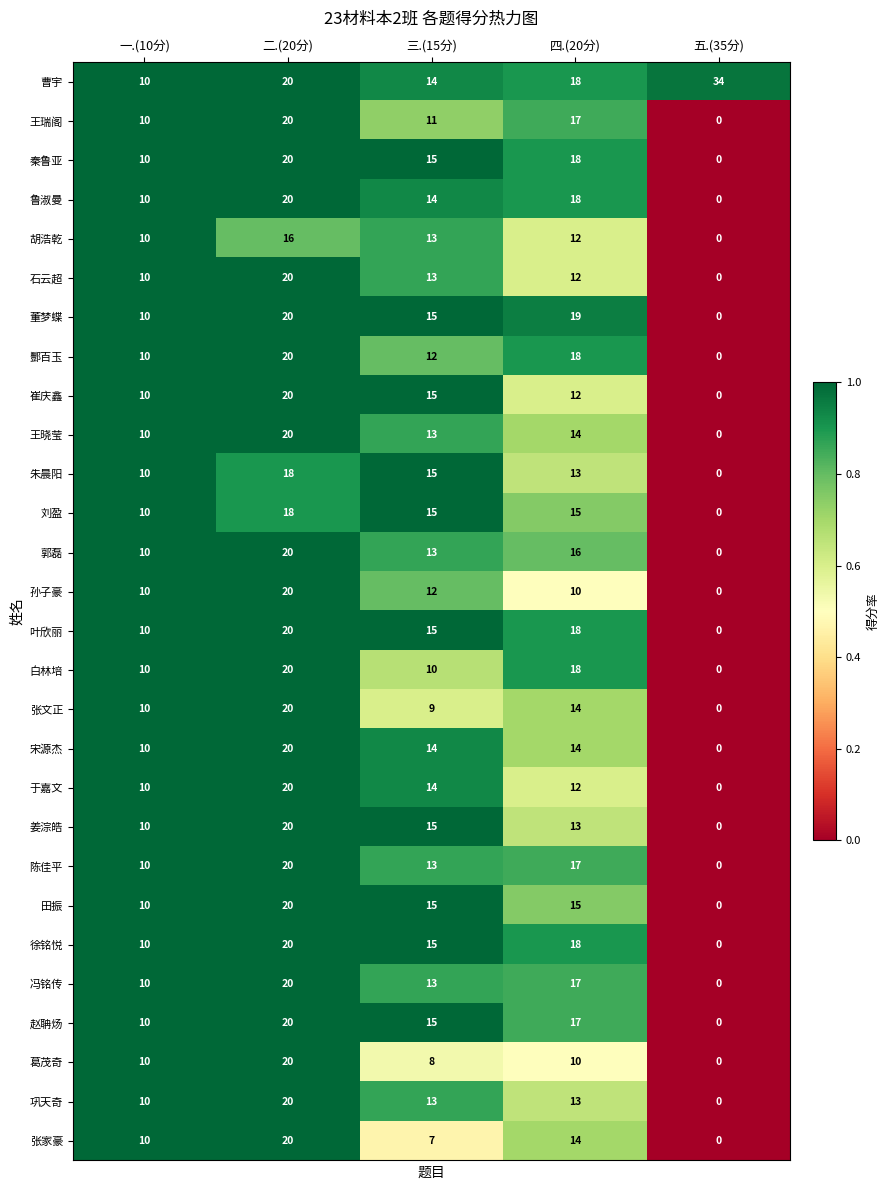

Between 四.(20分) and 五.(35分), which series saw the biggest shift?

董梦蝶